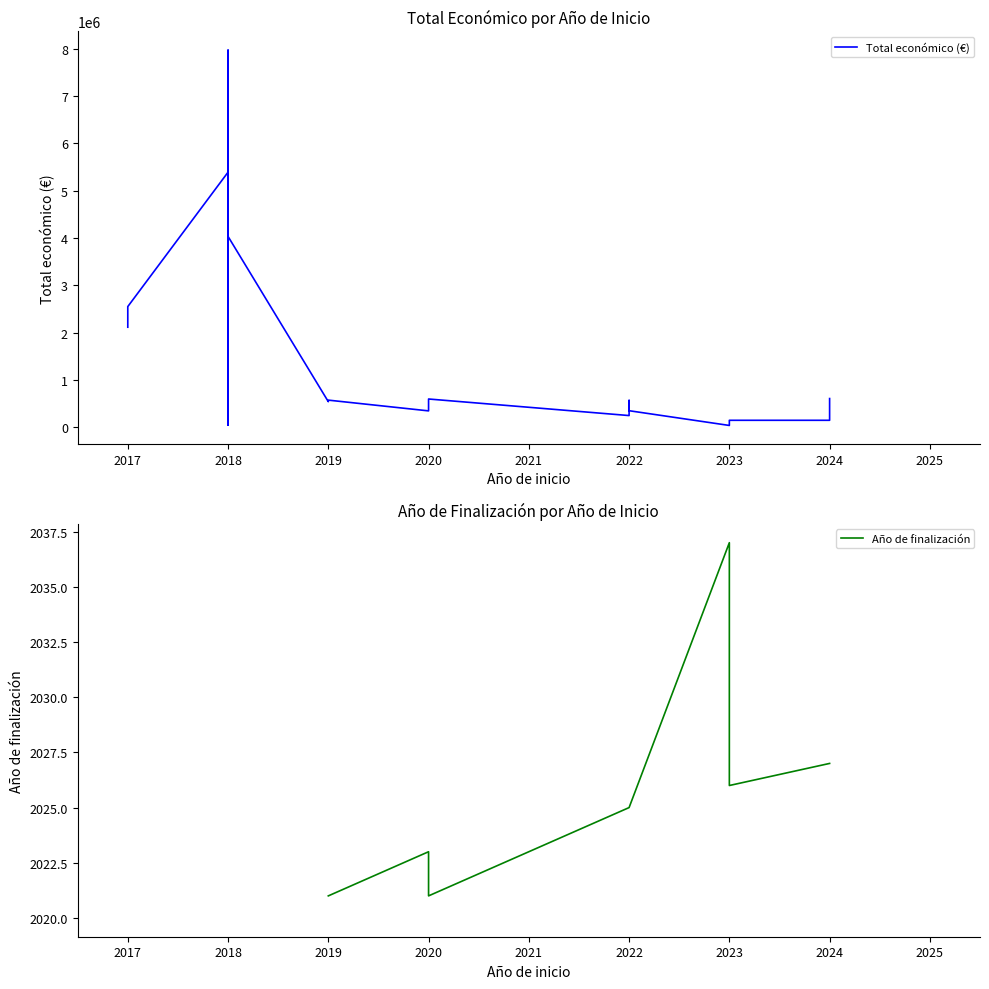

Is this an area chart (filled region under the line)?

No